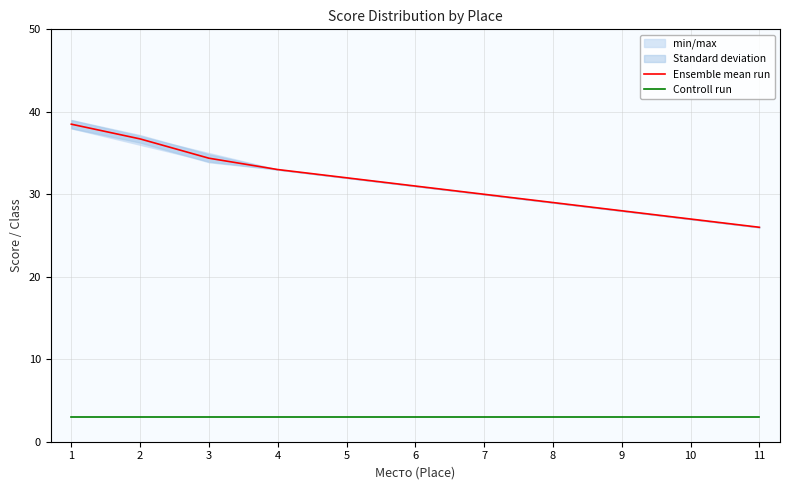

The value of Ensemble mean run at 9 is 47.3. True or false?

False